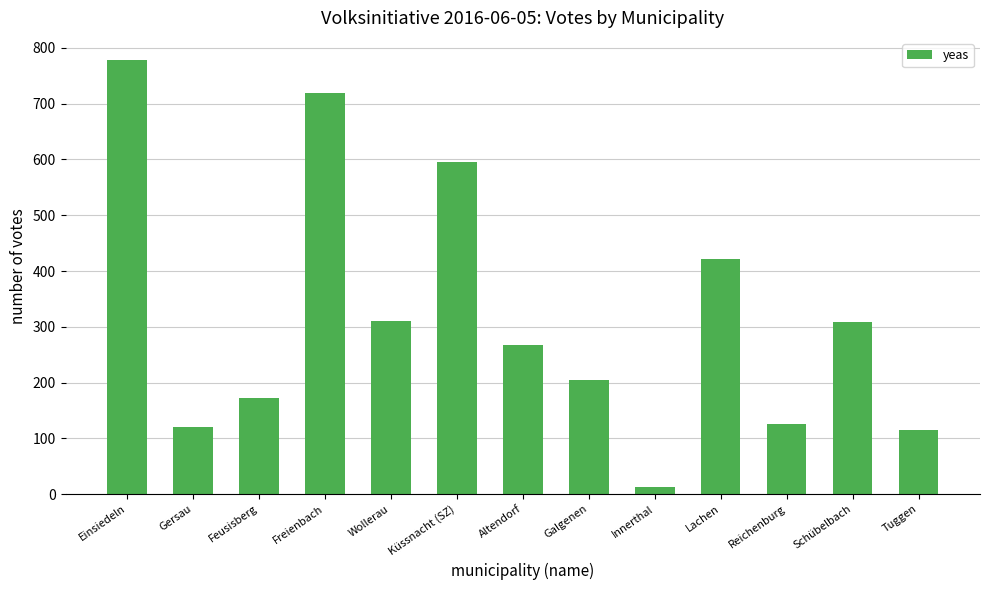

The chart shows a value of 121 at Schübelbach. True or false?

False